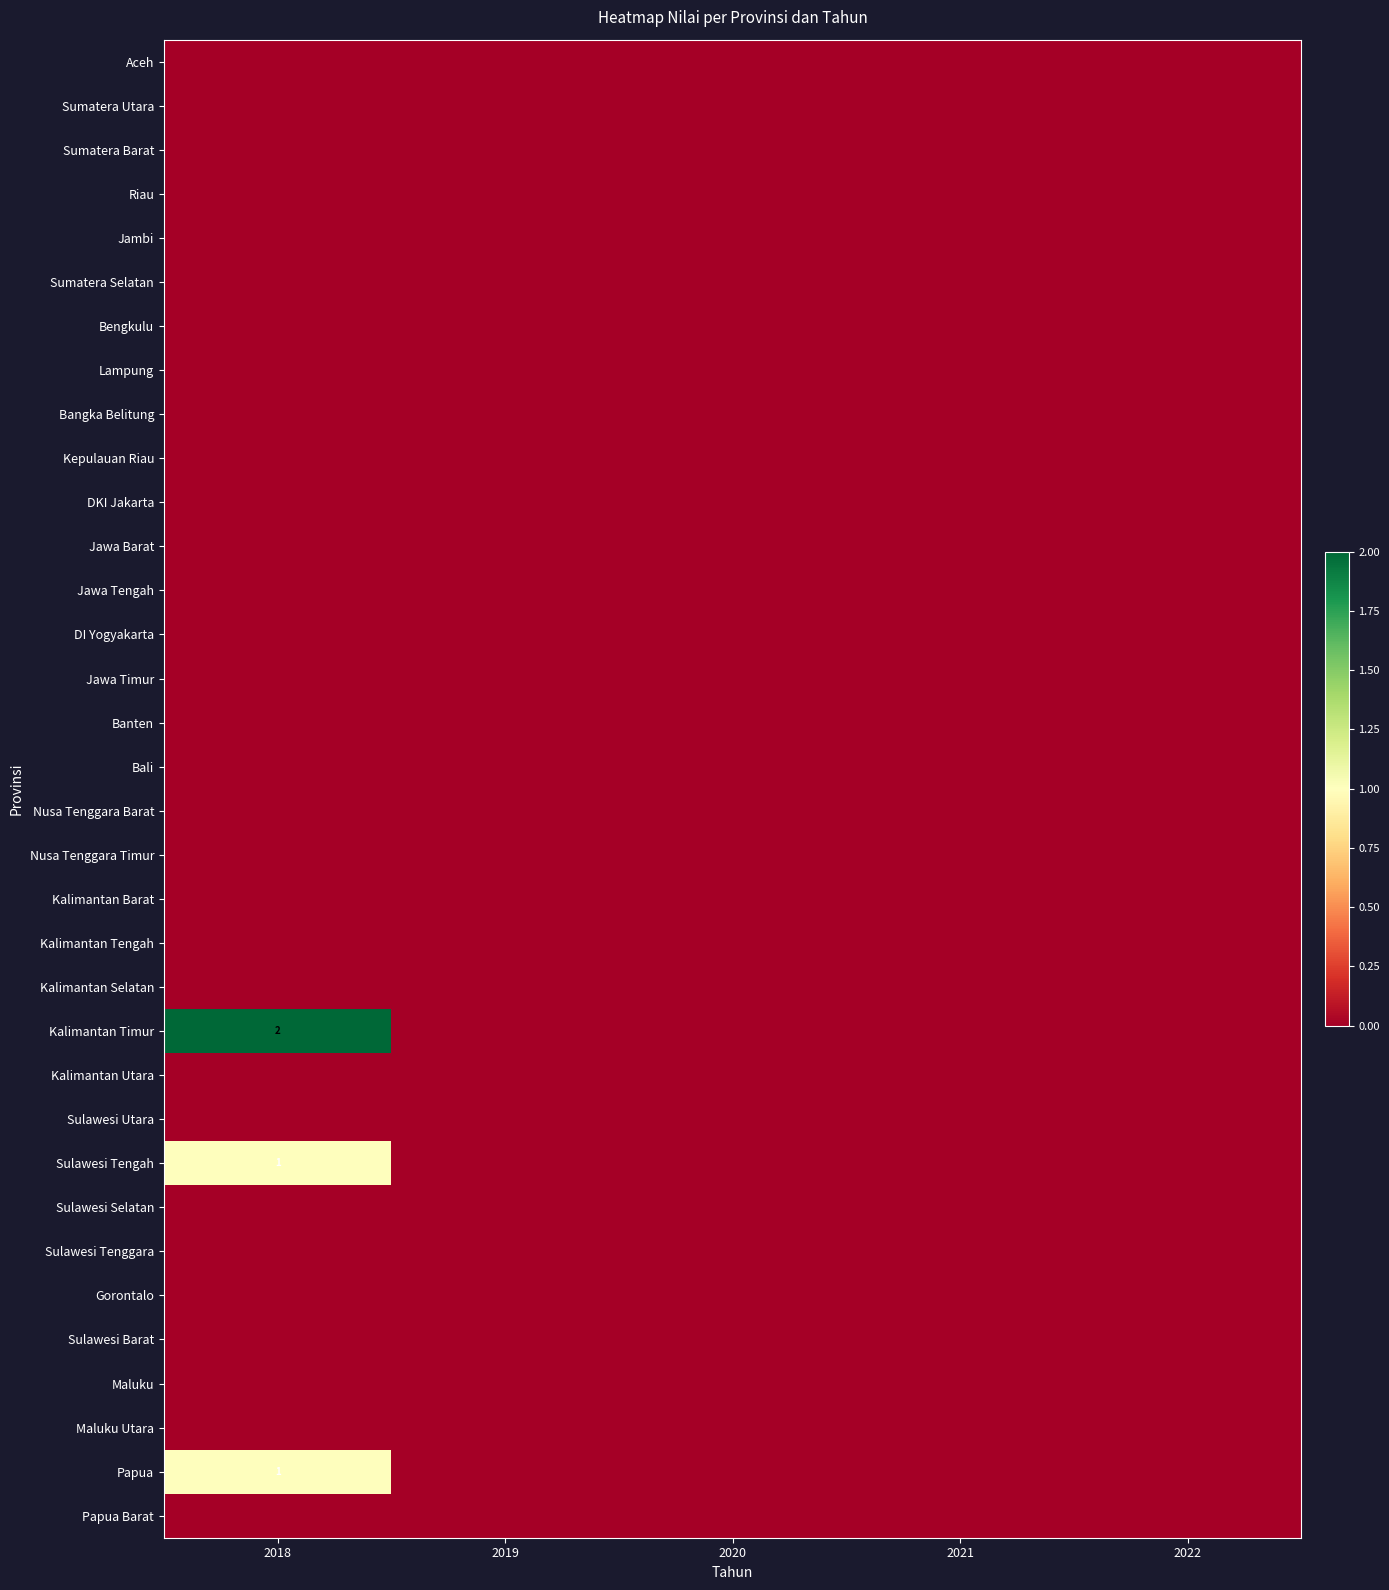

Count the number of categories in the chart.

5